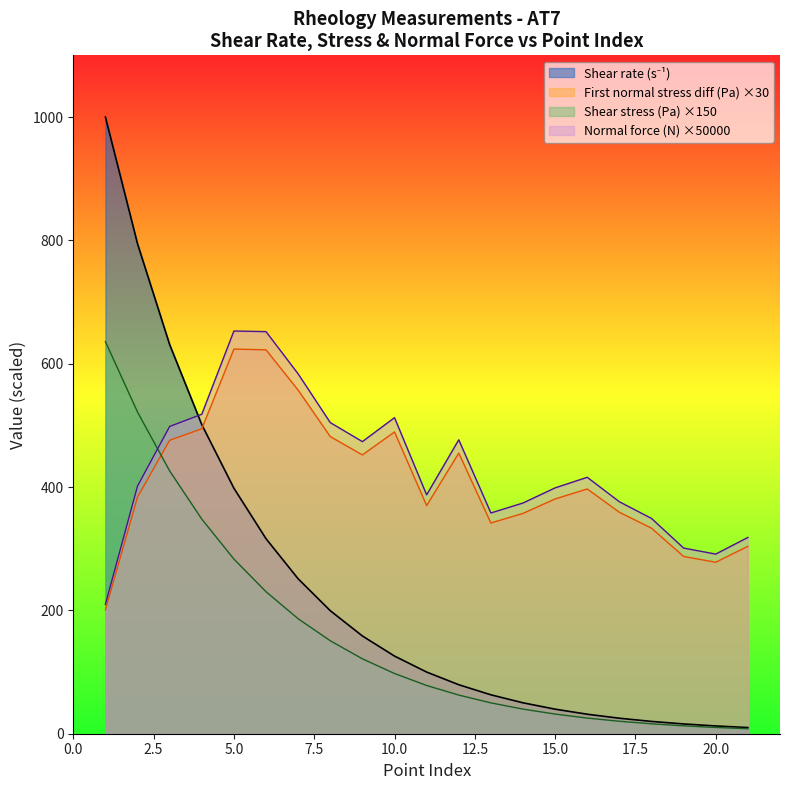

What is the value of the Shear stress (Pa) point at the 9th from the left?

121.4